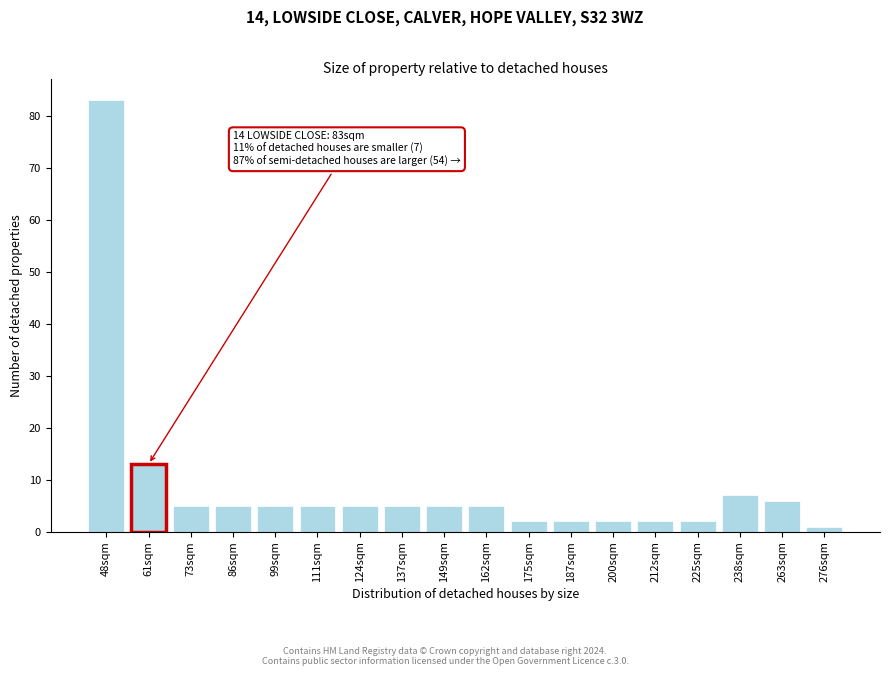

Reading left to right, transcribe all the data shown in this chart.

48sqm=83	61sqm=13	73sqm=5	86sqm=5	99sqm=5	111sqm=5	124sqm=5	137sqm=5	149sqm=5	162sqm=5	175sqm=2	187sqm=2	200sqm=2	212sqm=2	225sqm=2	238sqm=7	263sqm=6	276sqm=1